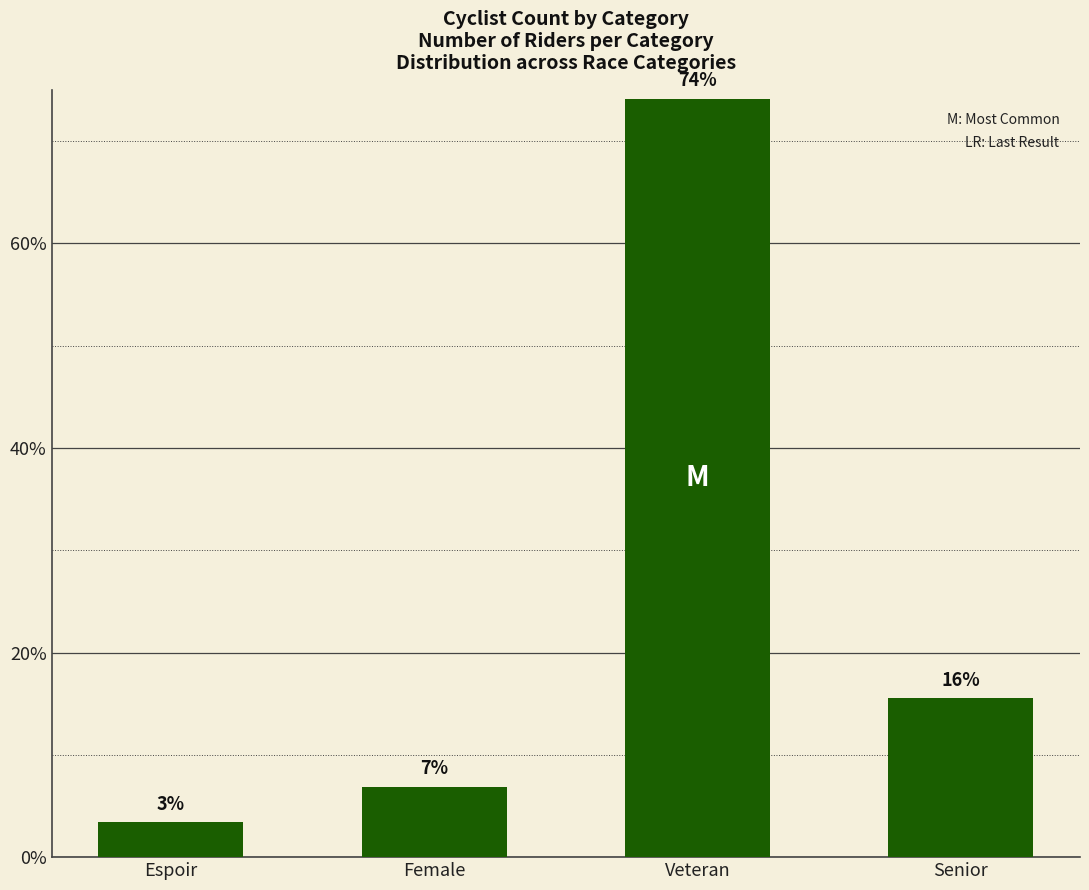

What is the label of the 1st bar from the left?

Espoir